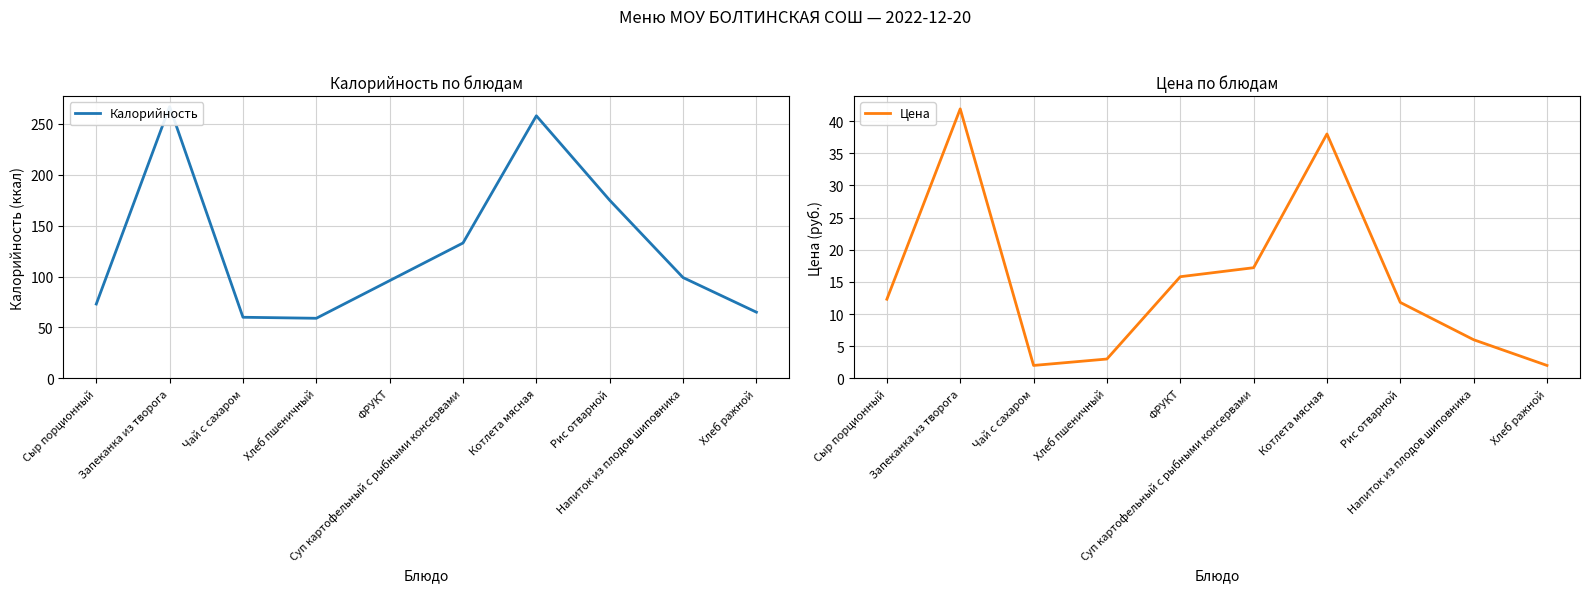

In Калорийность, how many points are higher than both neighbors (excluding endpoints)?

2